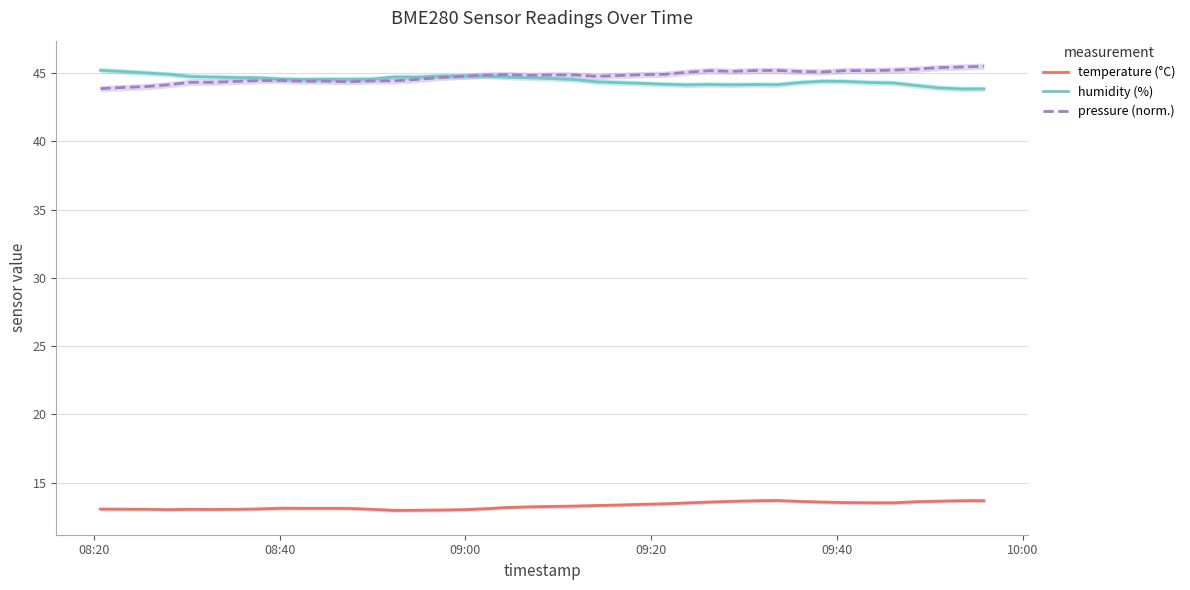

True or false: temperature (°C) and humidity (%) cross at least once.

False